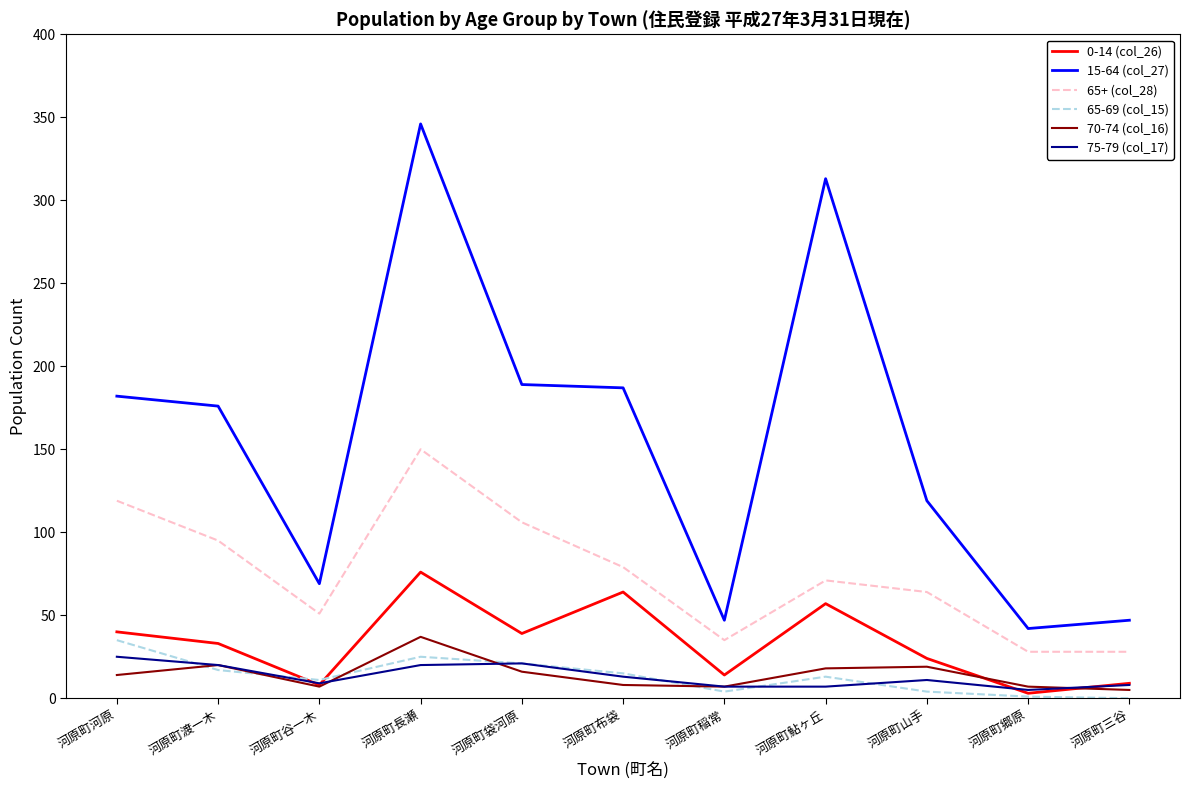

At which category does 65-69 (col_15) reach its first local valley?

河原町谷一木